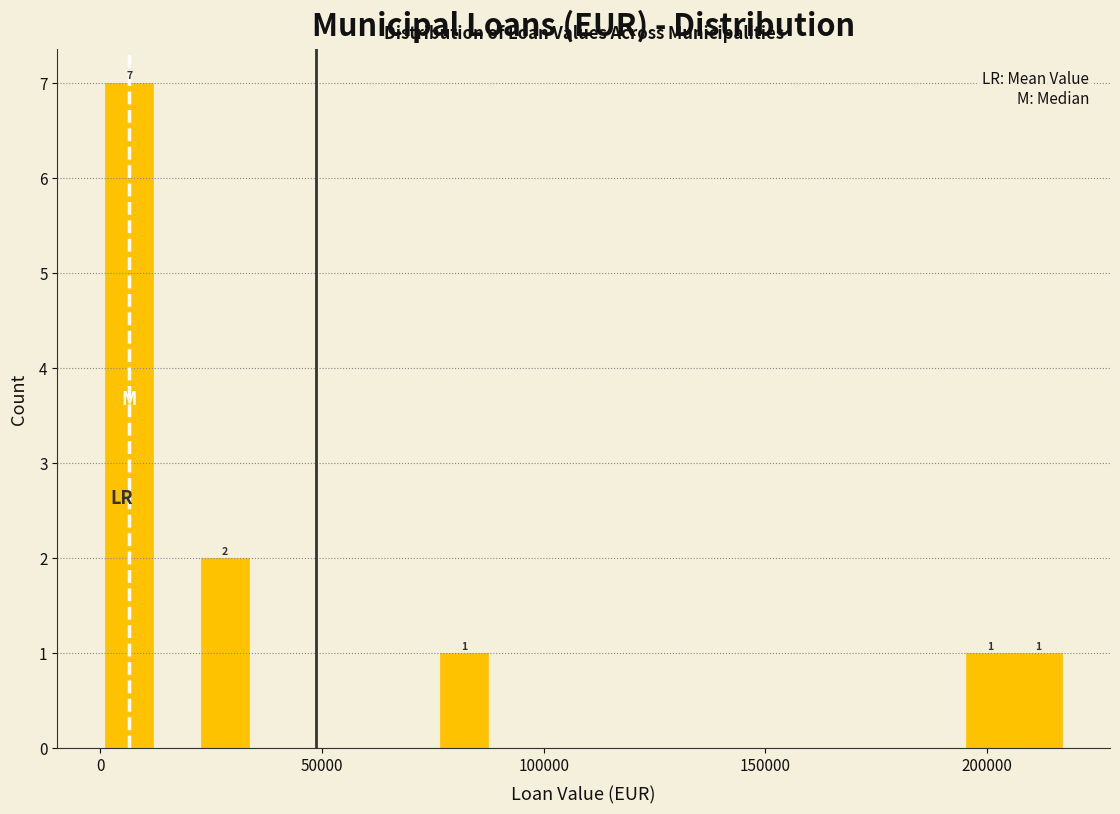

Around what value on the x-axis is the tallest bar? Give the approximate position of its centre, as read against the axis.

5000